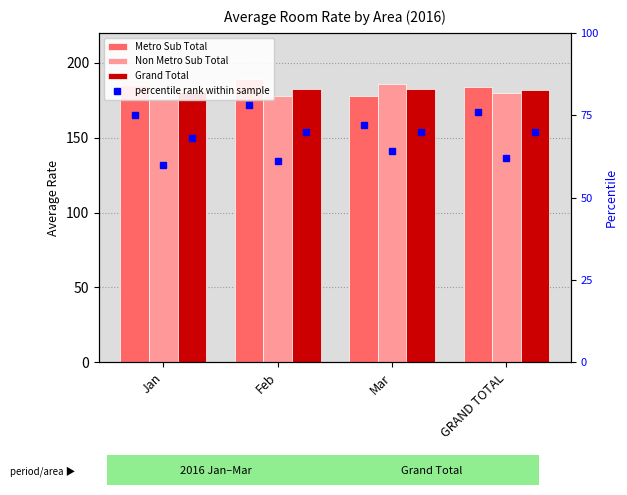

At which category does the chart reach its minimum across all series?

Jan